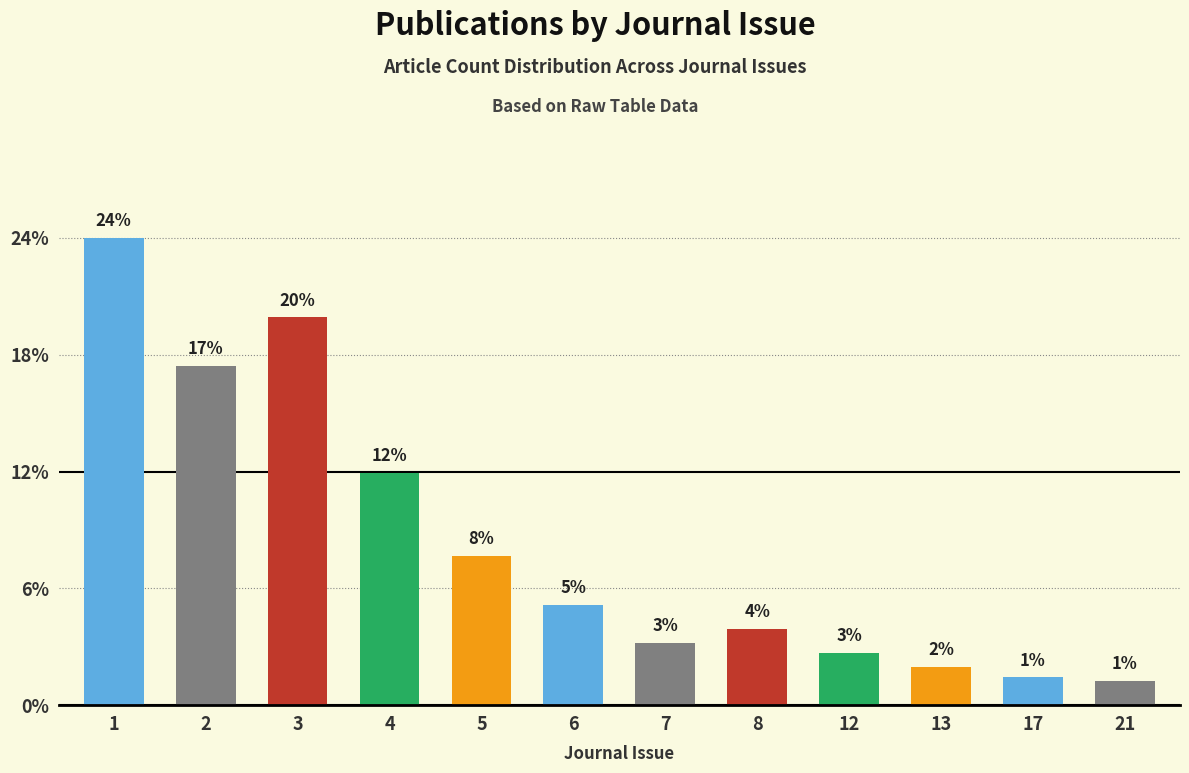

How many bars are there in total?

12